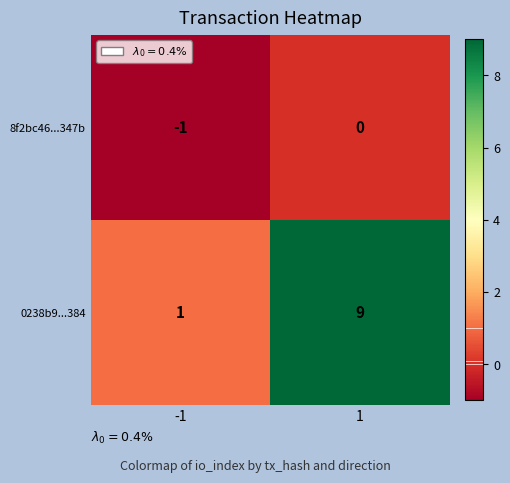

Which series changed the most between -1 and 1?

0238b9...384